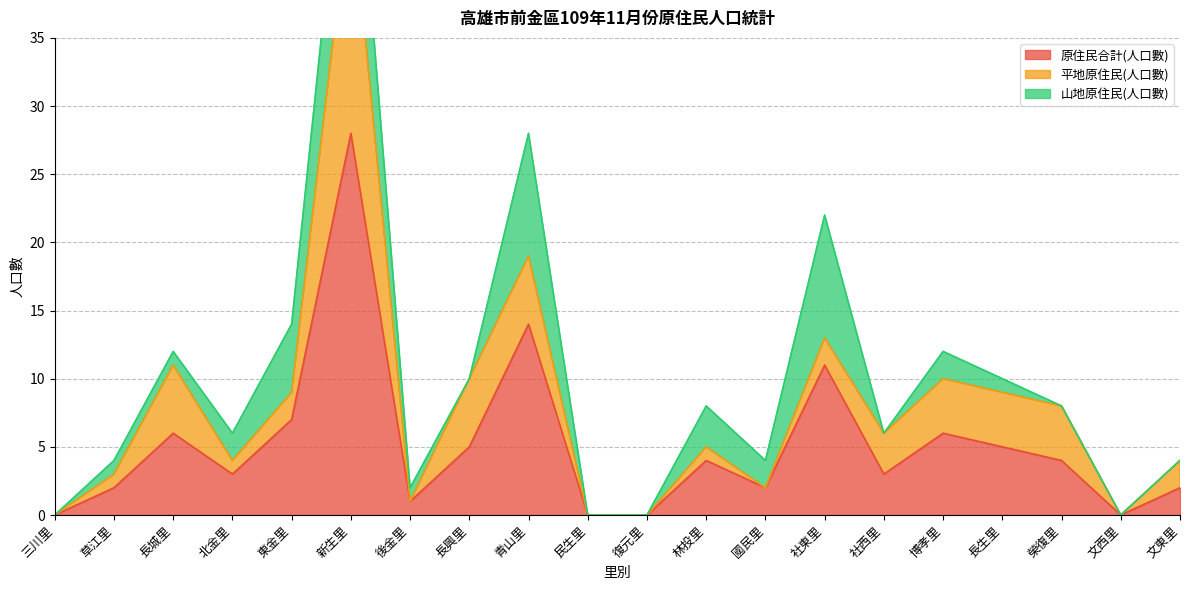

What is the total value across all series at 社東里?

22